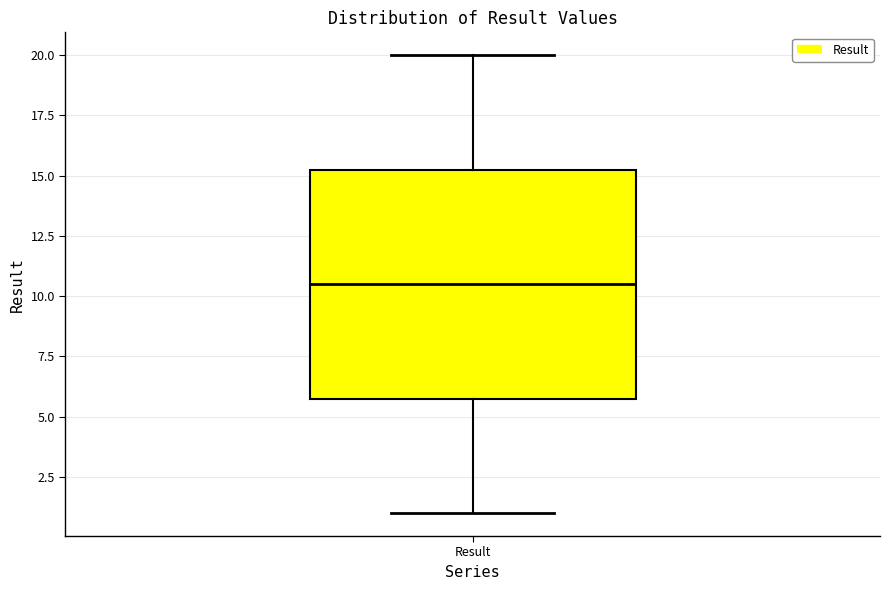

Read this box plot against the y-axis: the position of the median line, the range covered by the box, and the ends of both whiskers. The values are not printed on the chart, so give them approximately, as read against the axis.

median 10.5, box 6.0 to 15.5, whiskers 1.0 to 20.0